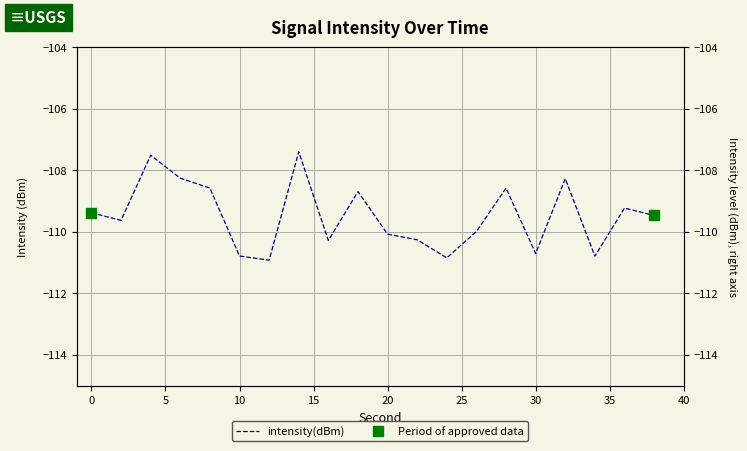

Read the value at 32.

-108.3